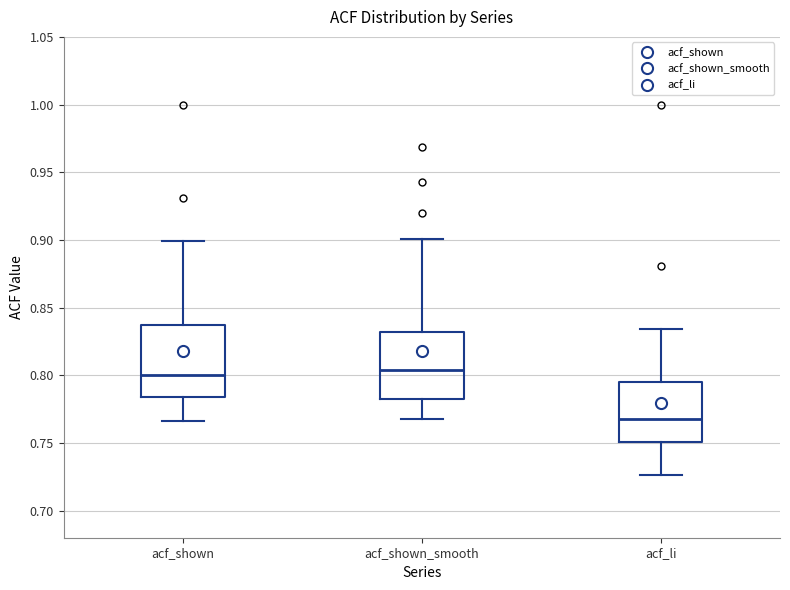

Reading left to right, transcribe this box plot: for each box, give where its median line is, the range the box spans, and where its two whiskers end, as read against the y-axis. The values are not printed on the chart, so give them approximately, as read against the axis.

acf_shown: median 0.800, box 0.785 to 0.835, whiskers 0.765 to 0.900
acf_shown_smooth: median 0.805, box 0.785 to 0.830, whiskers 0.770 to 0.900
acf_li: median 0.770, box 0.750 to 0.795, whiskers 0.725 to 0.835